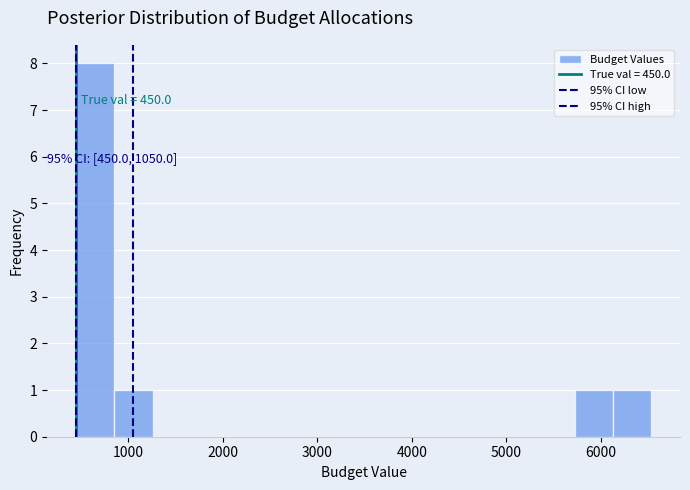

Which range on the x-axis has the tallest bar?

500 to 900